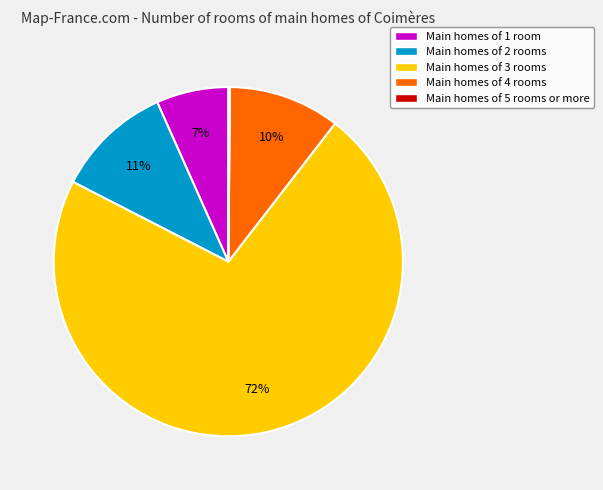

To the nearest percent, what portion does Main homes of 3 rooms represent?

72%